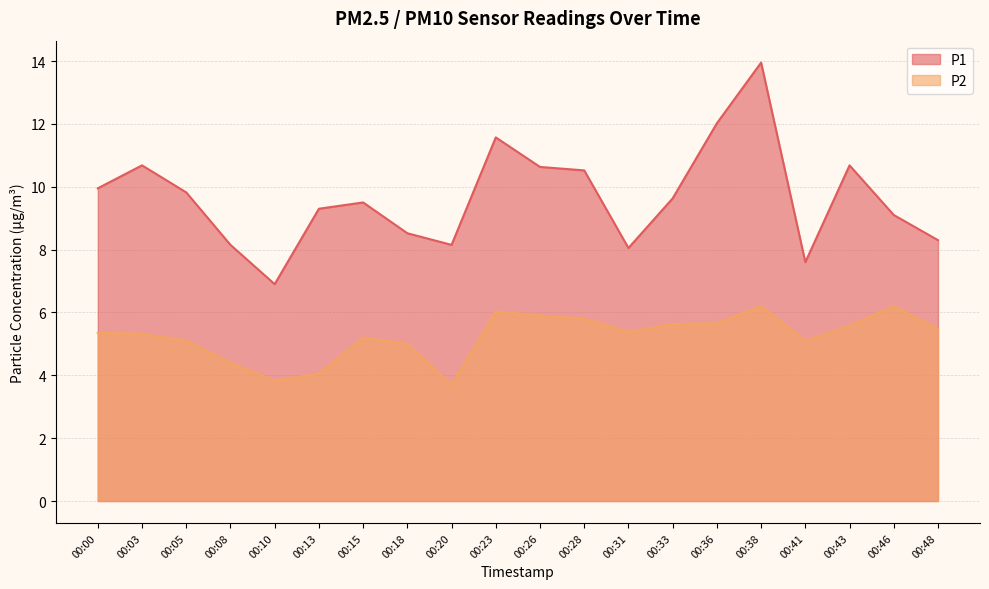

What is the difference between the P1 values at 00:41 and 00:20?

0.6